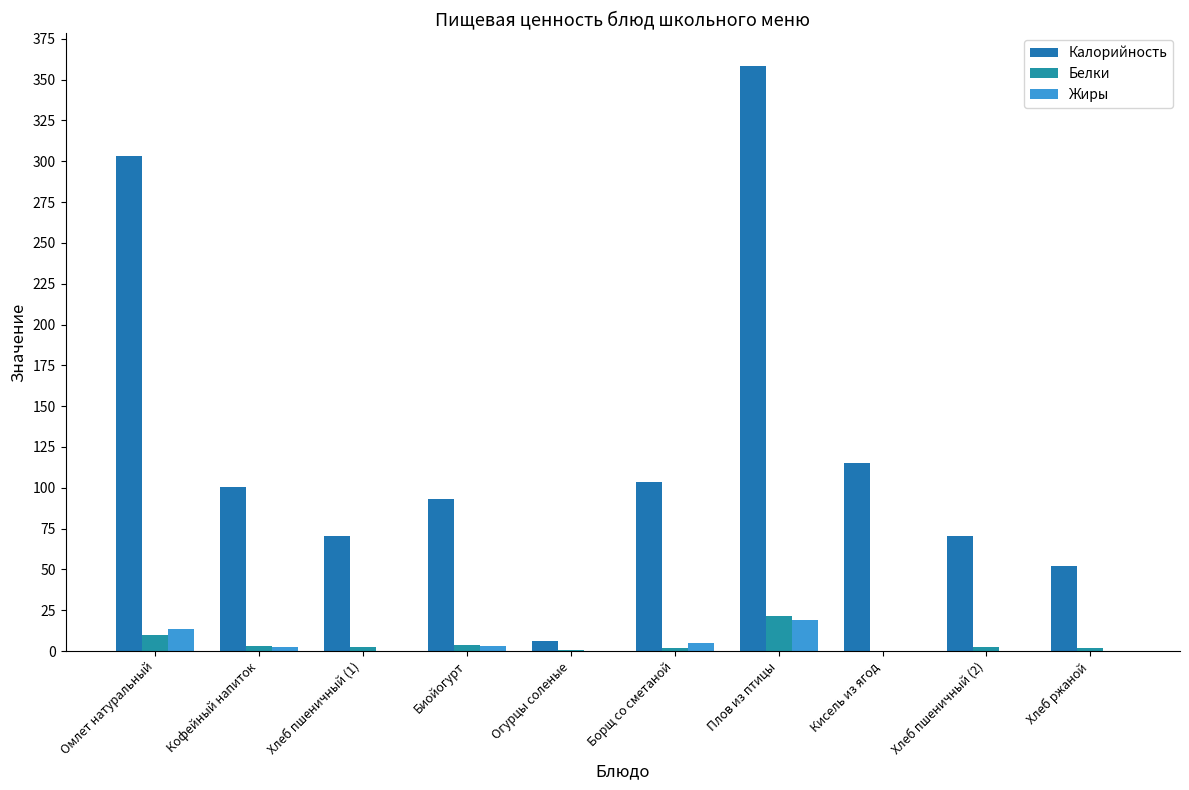

At how many categories does at least one series exceed 298?

2